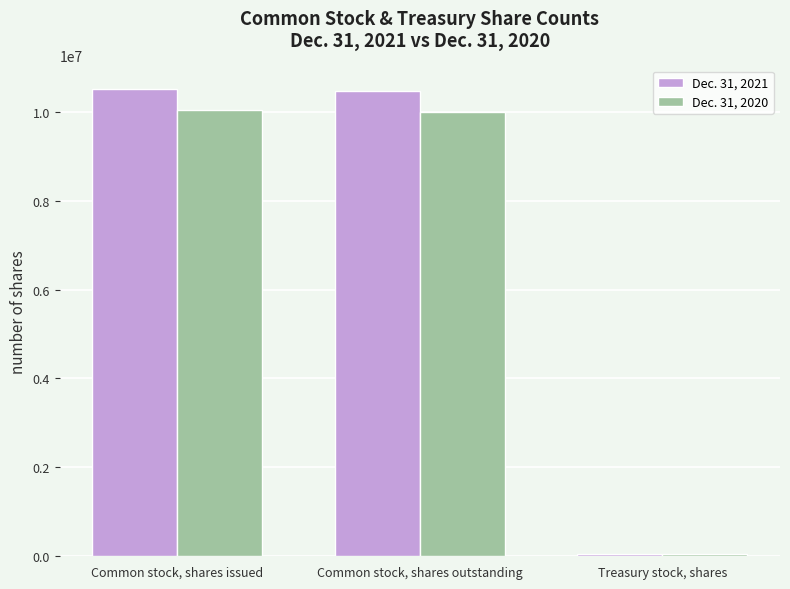

Is it true that Dec. 31, 2020 equals 5128454 at Common stock, shares outstanding?

False